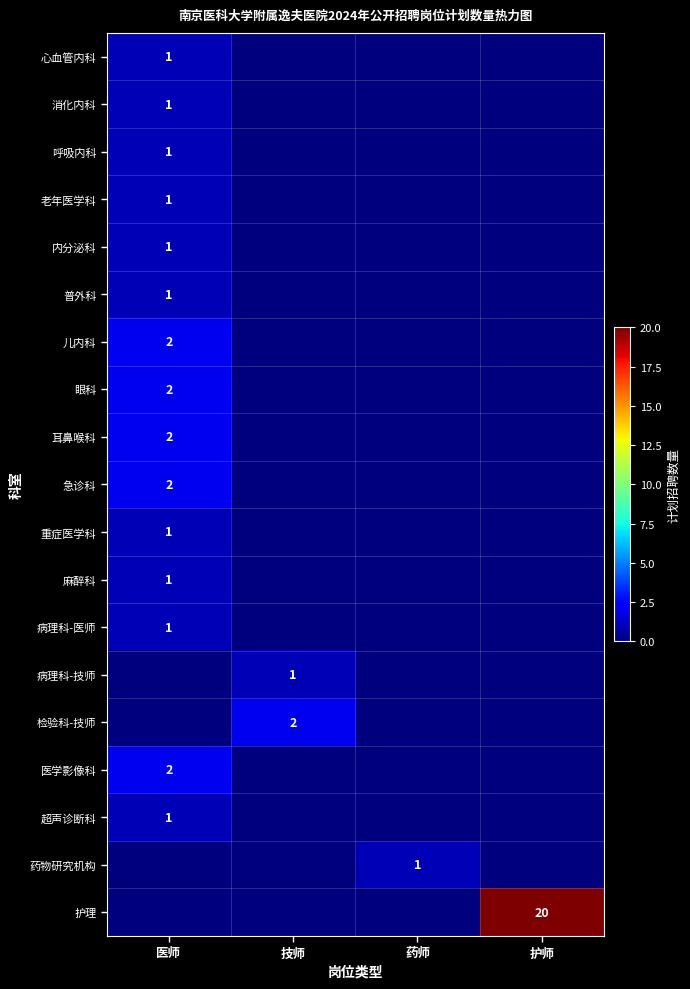

True or false: 药物研究机构 has a value of 1 at 药师.

True